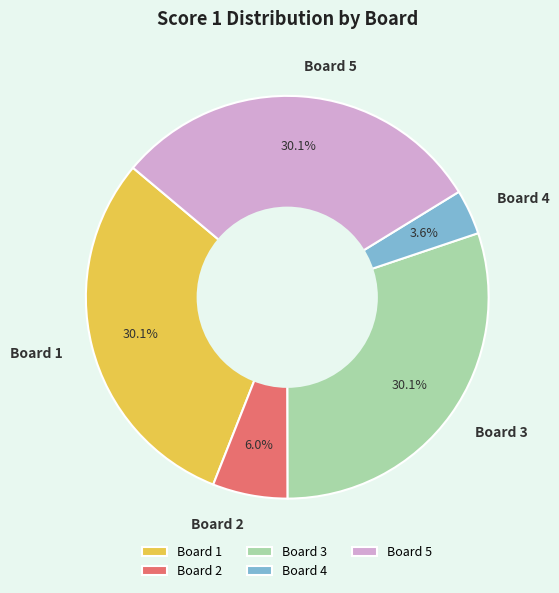

How many segments does this pie chart have?

5